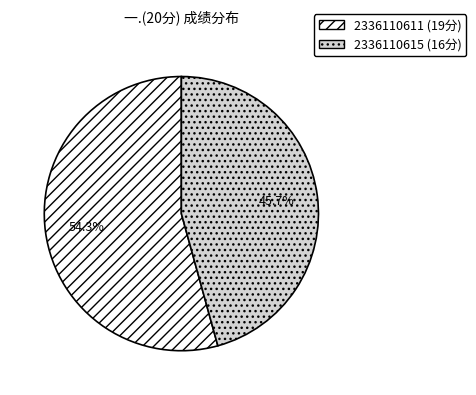

Rank the categories by value from highest to lowest.

2336110611, 2336110615